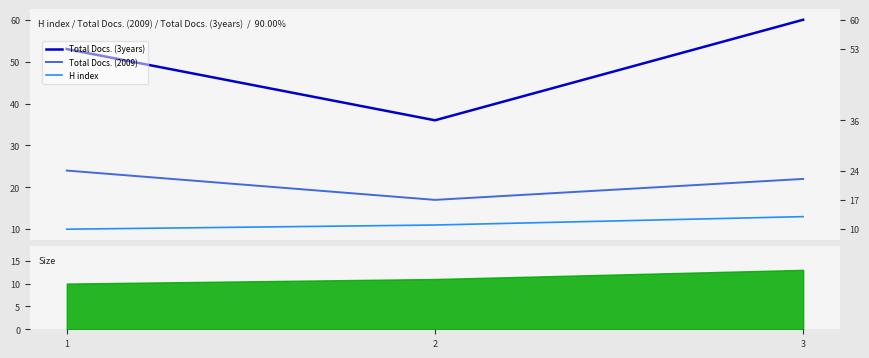

List the series in order of their peak value, highest first.

Total Docs. (3years), Total Docs. (2009), H index